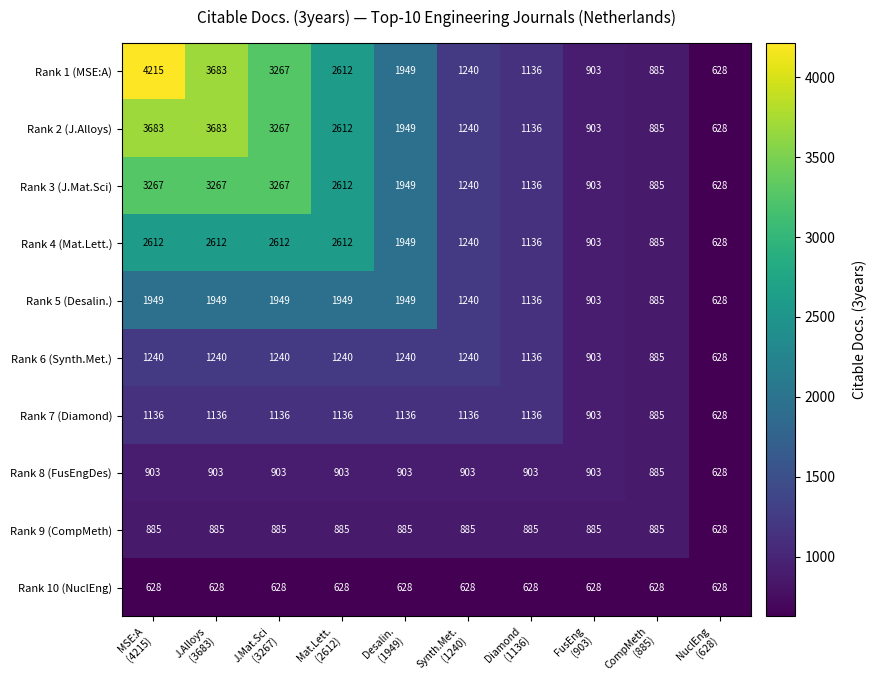

Which series has the largest range (max minus min)?

Rank 1 (MSE:A)